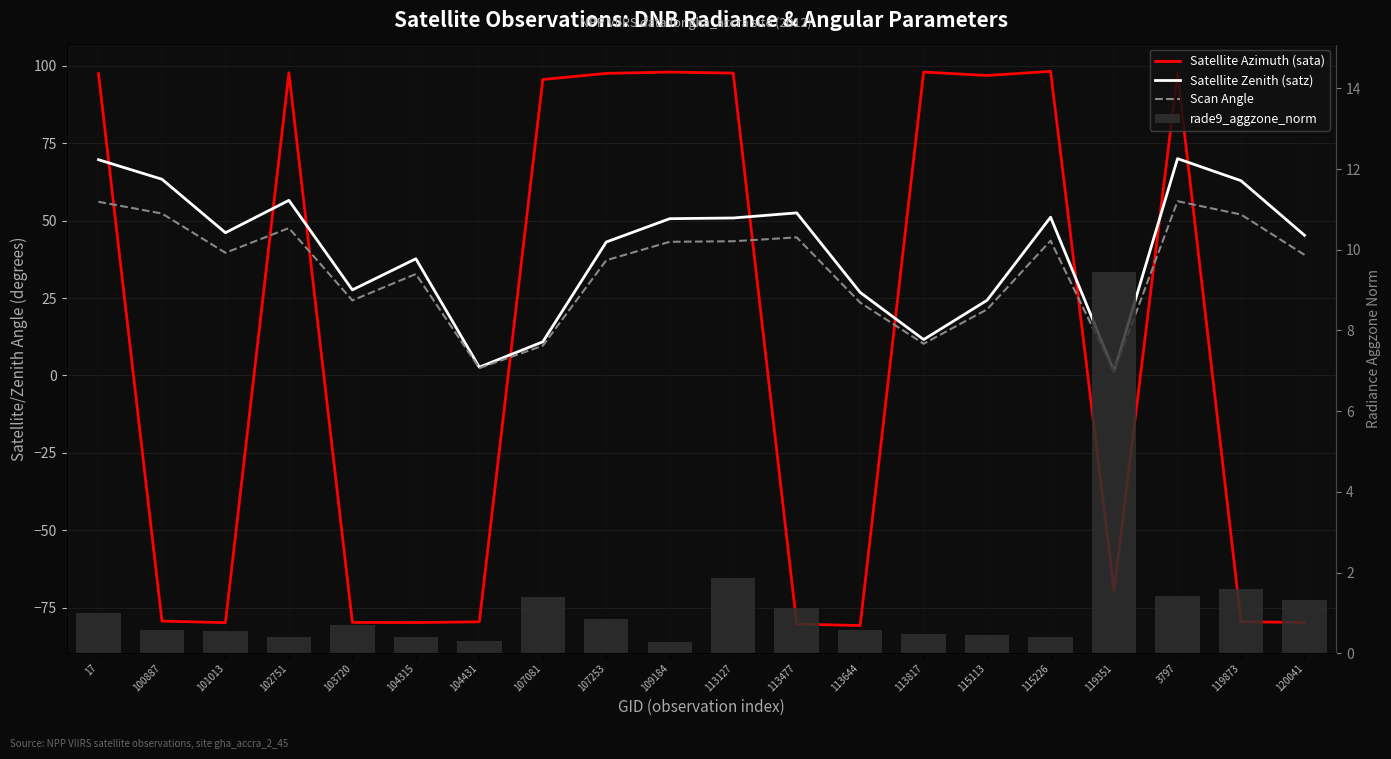

Reading left to right, list all the values displayed in this chart.

Satellite Azimuth (sata): 17=97.5	100887=-79.4	101013=-79.9	102751=97.7	103720=-79.8	104315=-79.9	104431=-79.6	107081=95.6	107253=97.6	109184=98.0	113127=97.7	113477=-80.3	113644=-80.8	113817=98.0	115113=96.9	115226=98.2	119351=-69.5	3797=97.7	119873=-79.6	120041=-79.8
Satellite Zenith (satz): 17=69.7	100887=63.4	101013=46.1	102751=56.6	103720=27.6	104315=37.7	104431=2.7	107081=10.9	107253=43.1	109184=50.6	113127=50.9	113477=52.5	113644=26.8	113817=11.6	115113=24.3	115226=51.1	119351=1.3	3797=70.0	119873=62.9	120041=45.3
Scan Angle: 17=56.1	100887=52.3	101013=39.6	102751=47.6	103720=24.2	104315=32.8	104431=2.4	107081=9.6	107253=37.2	109184=43.2	113127=43.3	113477=44.6	113644=23.5	113817=10.2	115113=21.3	115226=43.5	119351=1.2	3797=56.3	119873=52.0	120041=39.0
rade9_aggzone_norm: 17=1.0	100887=0.6	101013=0.6	102751=0.4	103720=0.7	104315=0.4	104431=0.3	107081=1.4	107253=0.8	109184=0.3	113127=1.9	113477=1.1	113644=0.6	113817=0.5	115113=0.4	115226=0.4	119351=9.4	3797=1.4	119873=1.6	120041=1.3